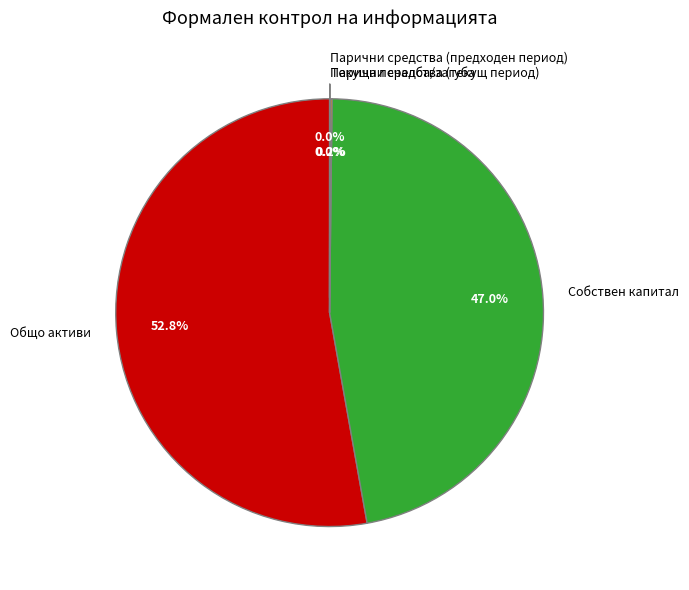

Which category has the biggest portion of the pie?

Общо активи